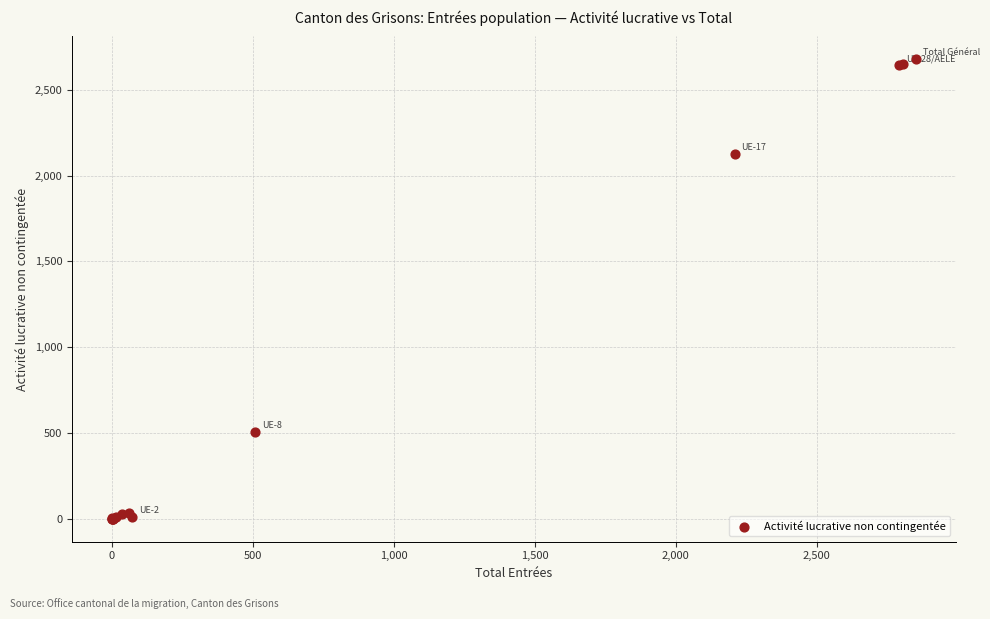

What Y value in the scatter plot is closest to 1338?

2124